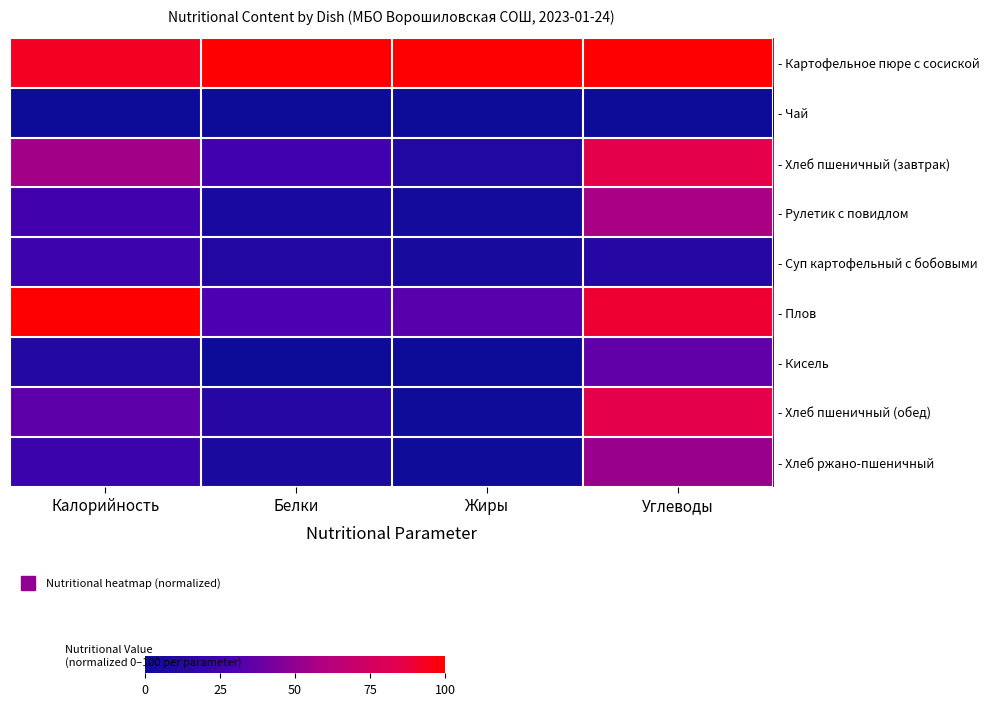

Count the number of categories in the chart.

4